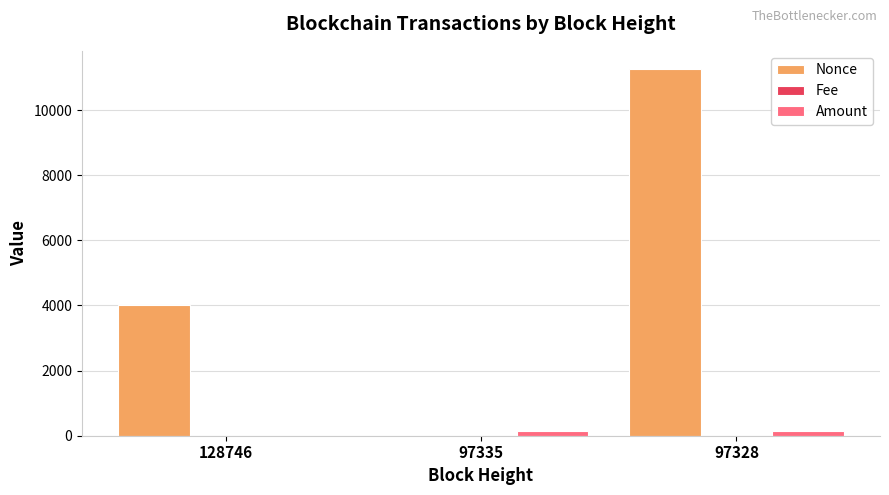

How many data points in Amount are above 148?

2